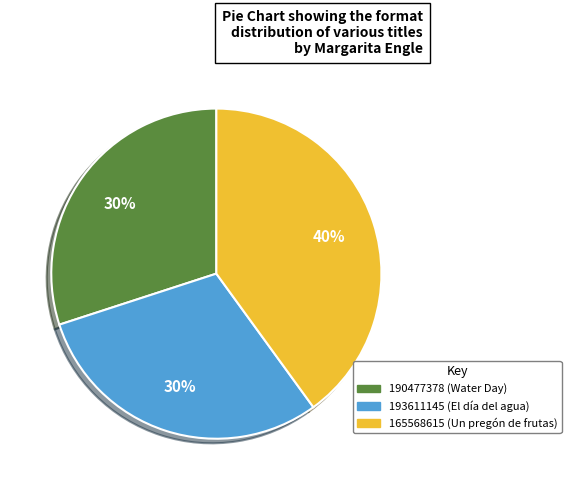

How many slices are in this pie chart?

3